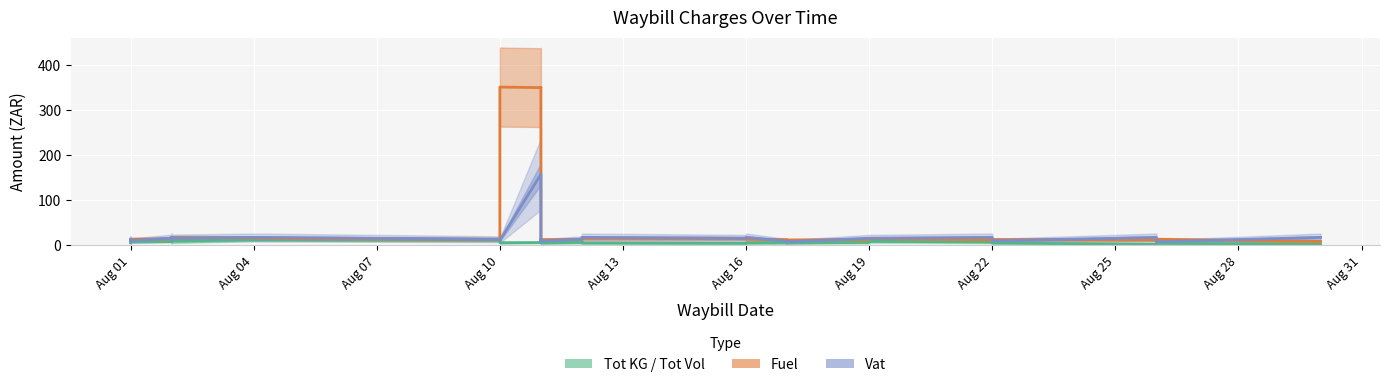

What is the sum of all Fuel center values?

1445.0